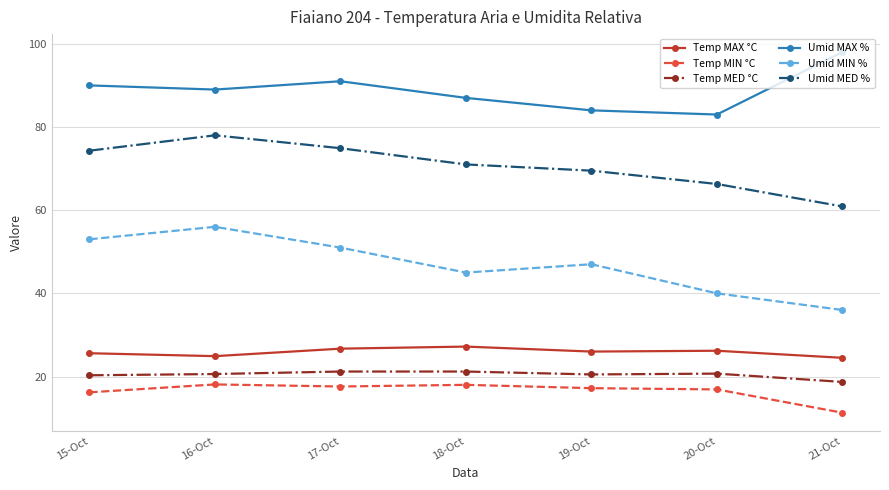

Which series has the largest total across all categories?

Umid MAX %